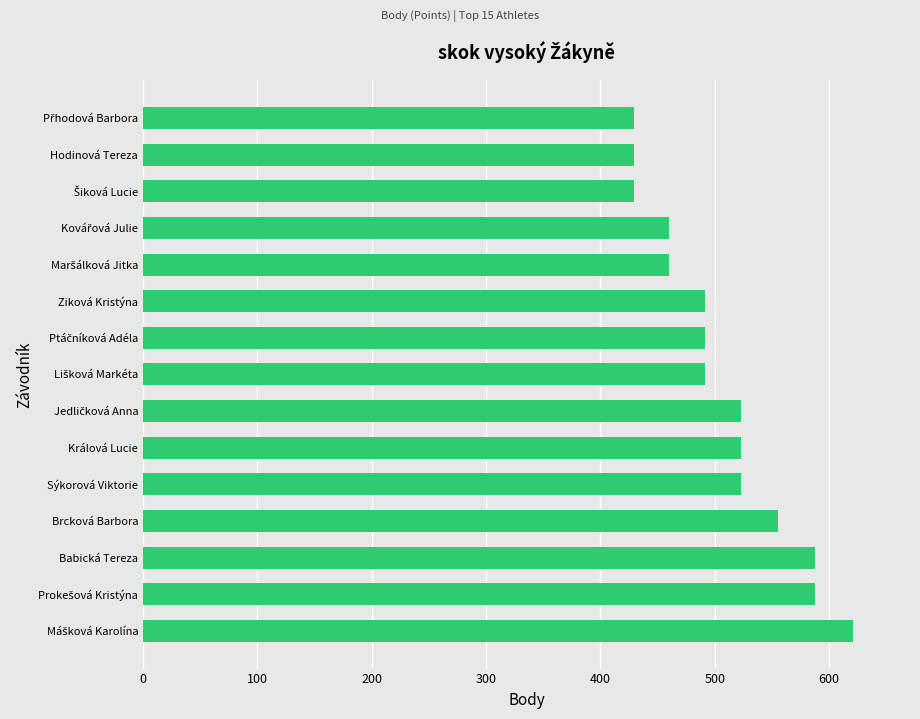

What is the average value?

507